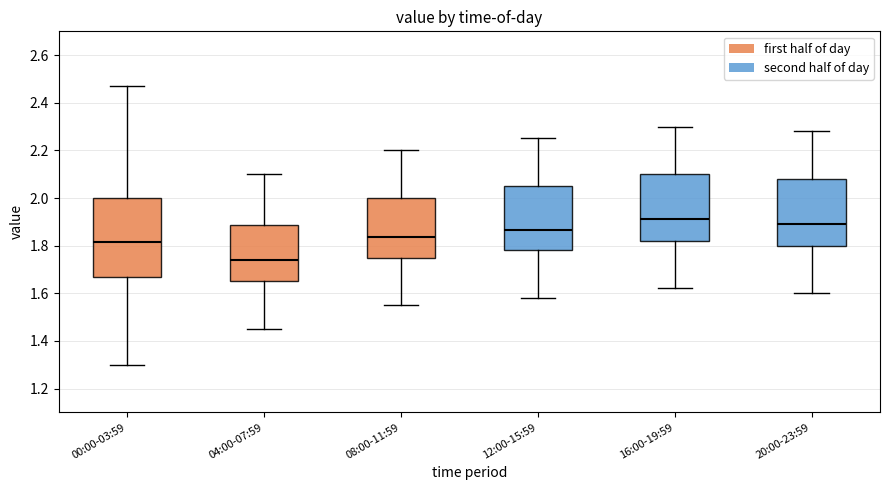

Reading left to right, transcribe this box plot: for each box, give where its median line is, the range the box spans, and where its two whiskers end, as read against the y-axis. The values are not printed on the chart, so give them approximately, as read against the axis.

00:00-03:59: median 1.82, box 1.68 to 2.00, whiskers 1.30 to 2.48
04:00-07:59: median 1.74, box 1.66 to 1.88, whiskers 1.46 to 2.10
08:00-11:59: median 1.84, box 1.76 to 2.00, whiskers 1.56 to 2.20
12:00-15:59: median 1.86, box 1.78 to 2.06, whiskers 1.58 to 2.26
16:00-19:59: median 1.92, box 1.82 to 2.10, whiskers 1.62 to 2.30
20:00-23:59: median 1.90, box 1.80 to 2.08, whiskers 1.60 to 2.28